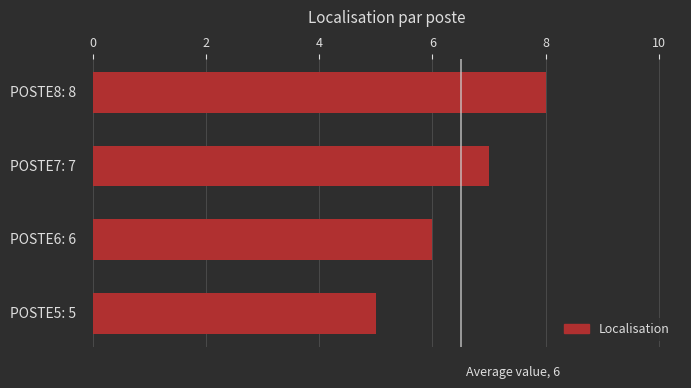

What is the sum of all values?

26